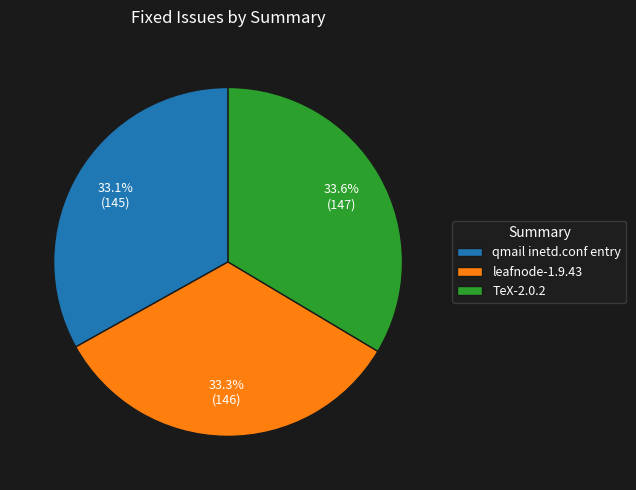

Count the number of slices in the pie.

3